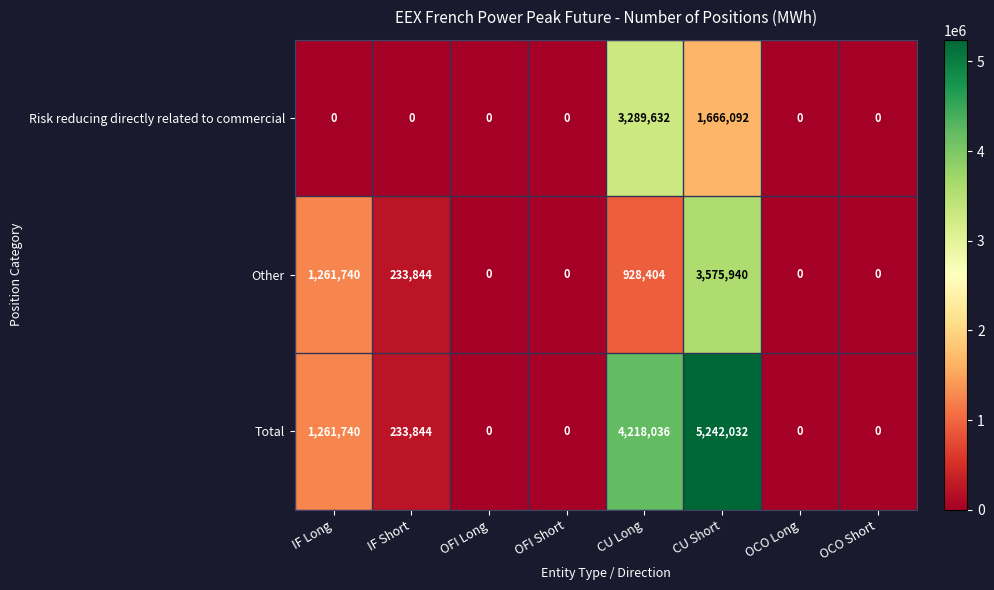

Which series has the largest total across all categories?

Total